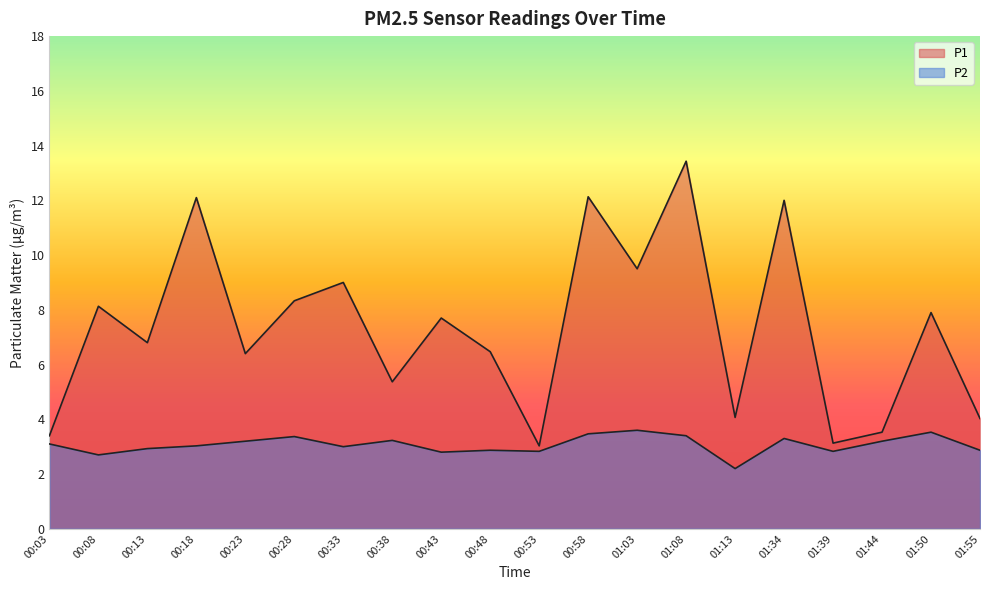

What are all the series names shown in the legend?

P1, P2